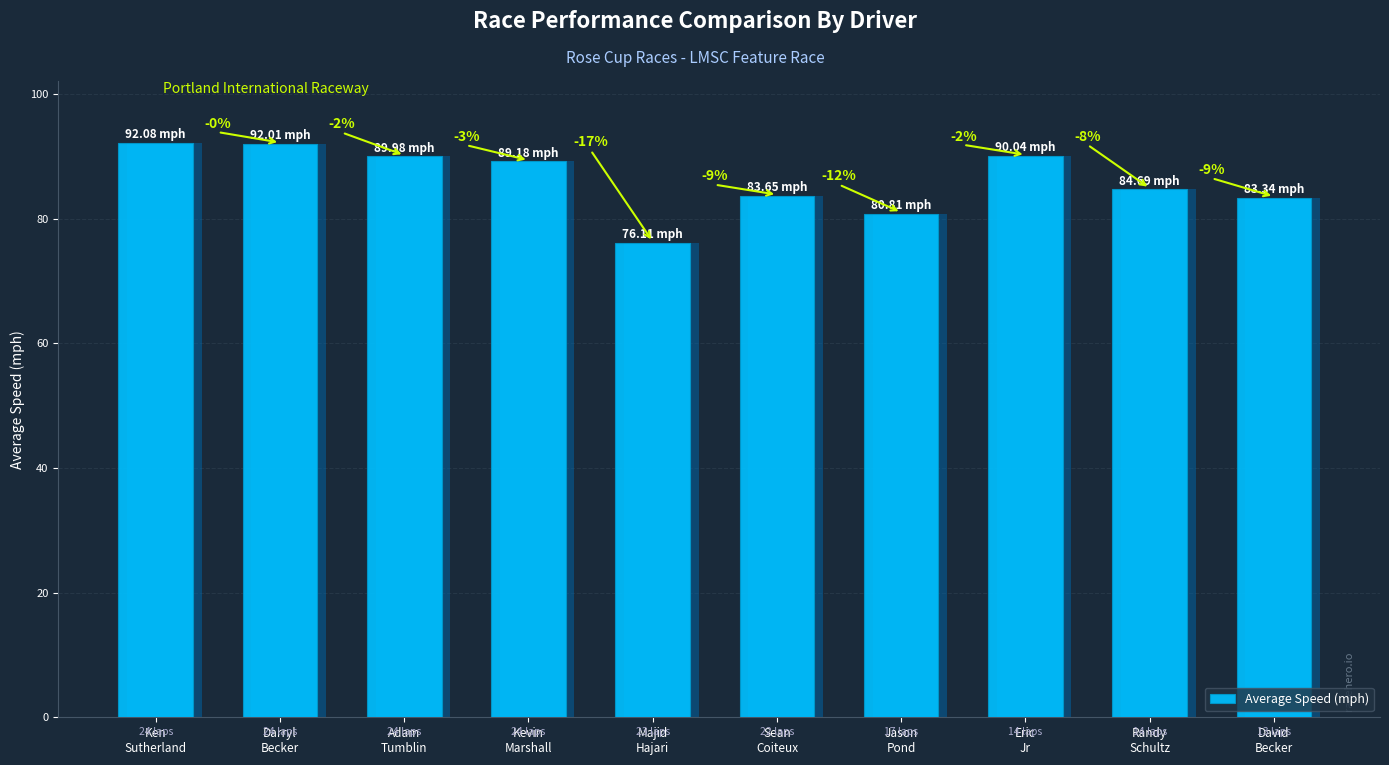

List the labels in order of value, smallest first.

Majid
Hajari, Jason
Pond, David
Becker, Sean
Coiteux, Randy
Schultz, Kevin
Marshall, Adam
Tumblin, Eric
Jr, Darryl
Becker, Ken
Sutherland